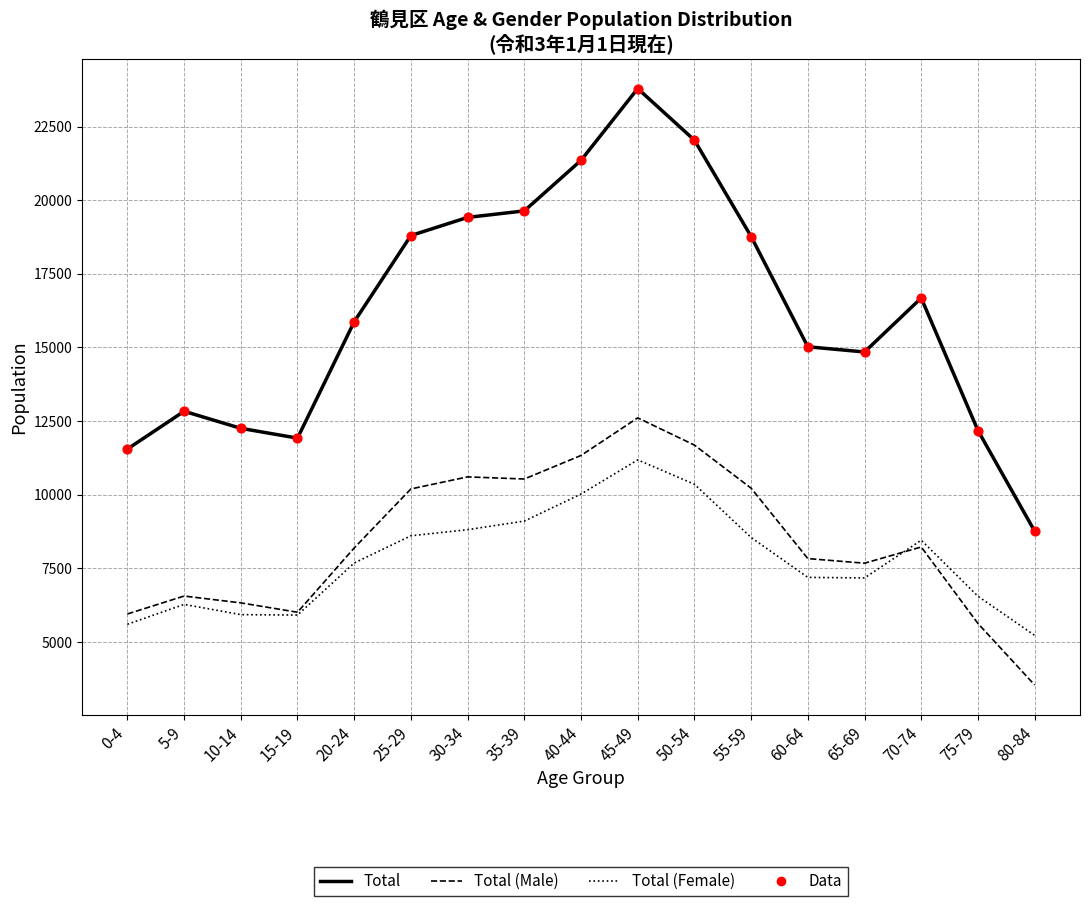

What is the spread (max minus min) of values at 60-64?

7830